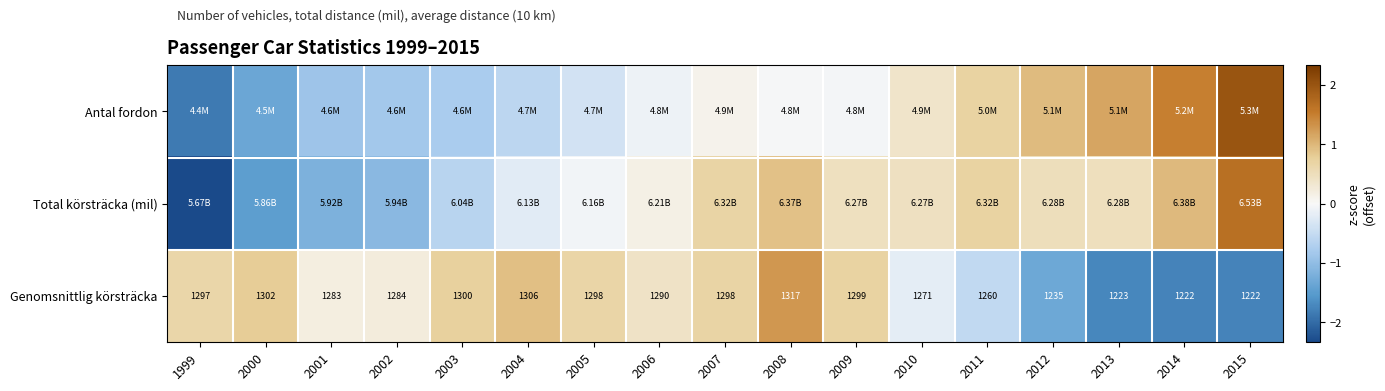

At which category is the sum across all series the highest?

2008